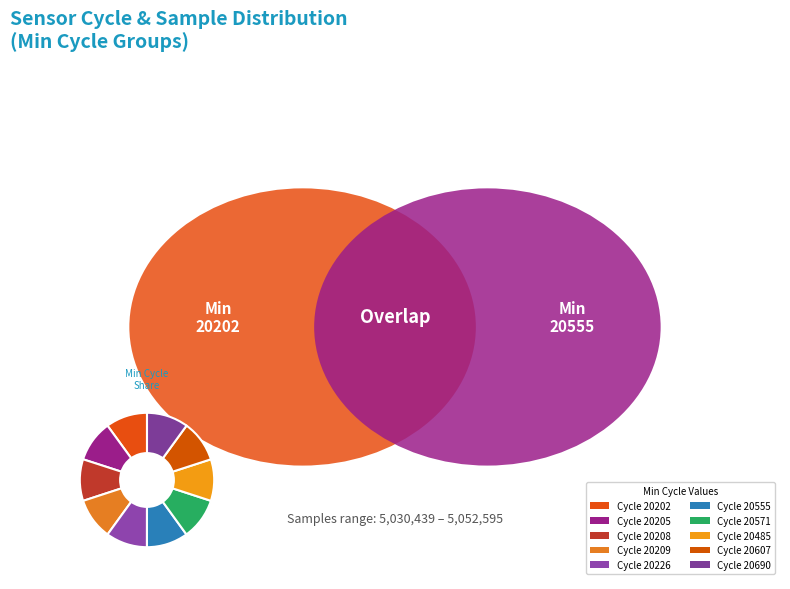

How many slices are in this pie chart?

10